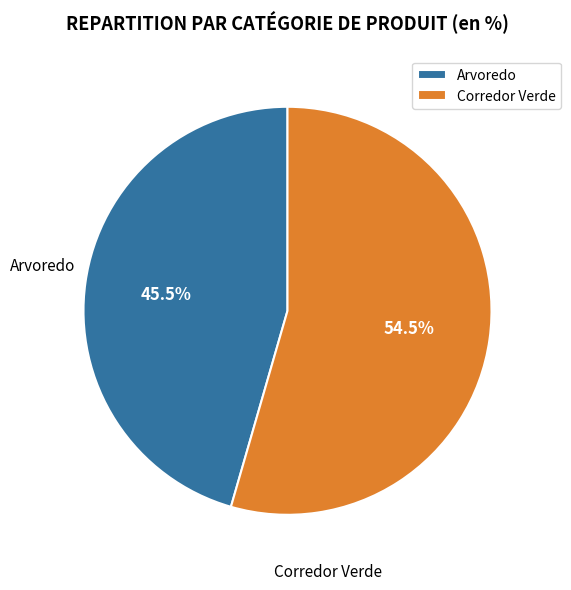

What is the majority slice?

Corredor Verde